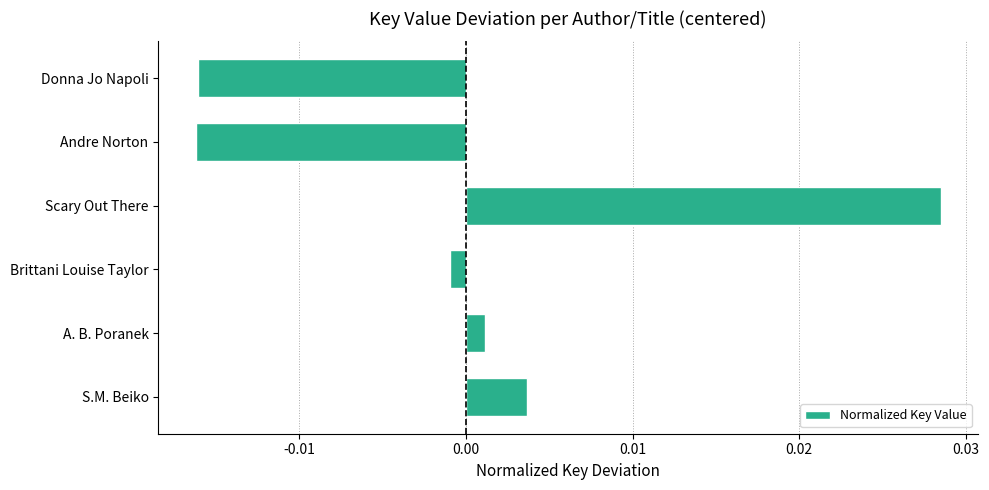

How many values are below 0?

3